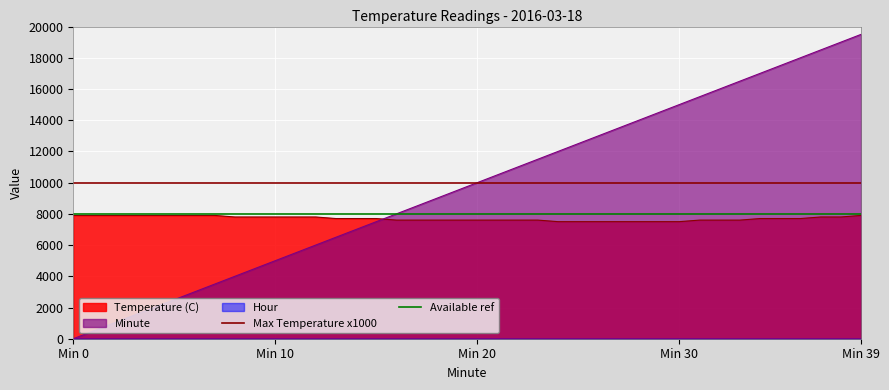

What is the average value of the Max Temperature x1000 series?

10000